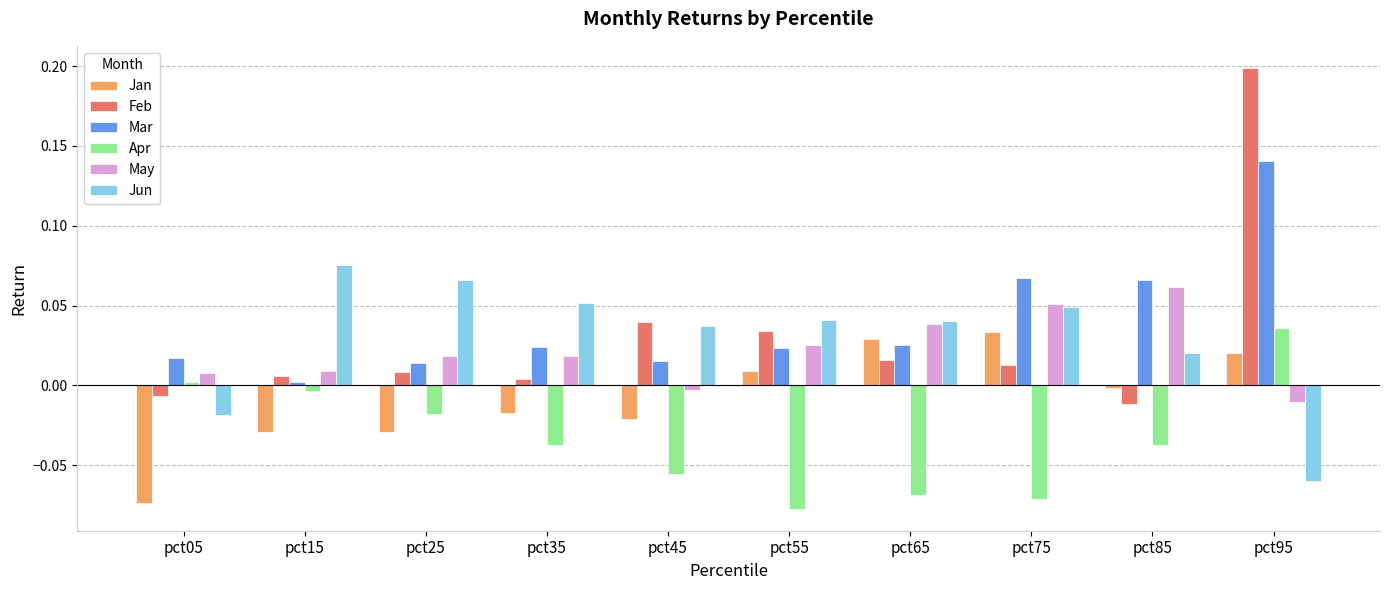

Which series has the widest spread of values?

Feb